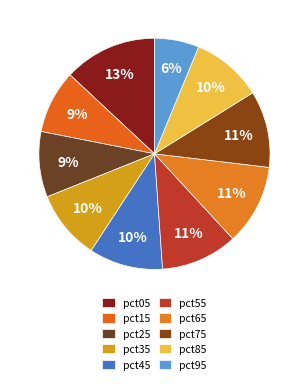

How many slices are in this pie chart?

10